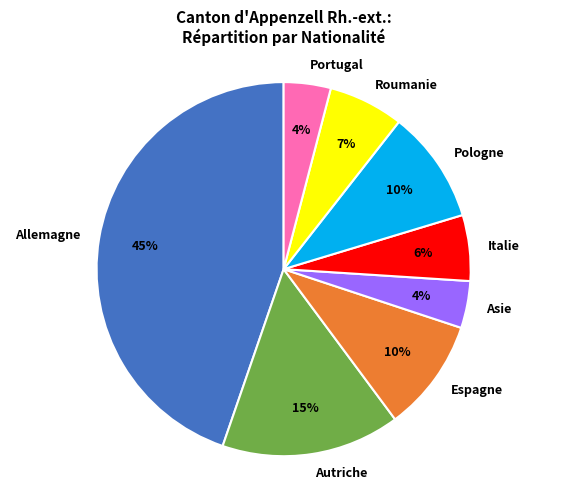

The Espagne slice represents 10% of the pie. True or false?

True